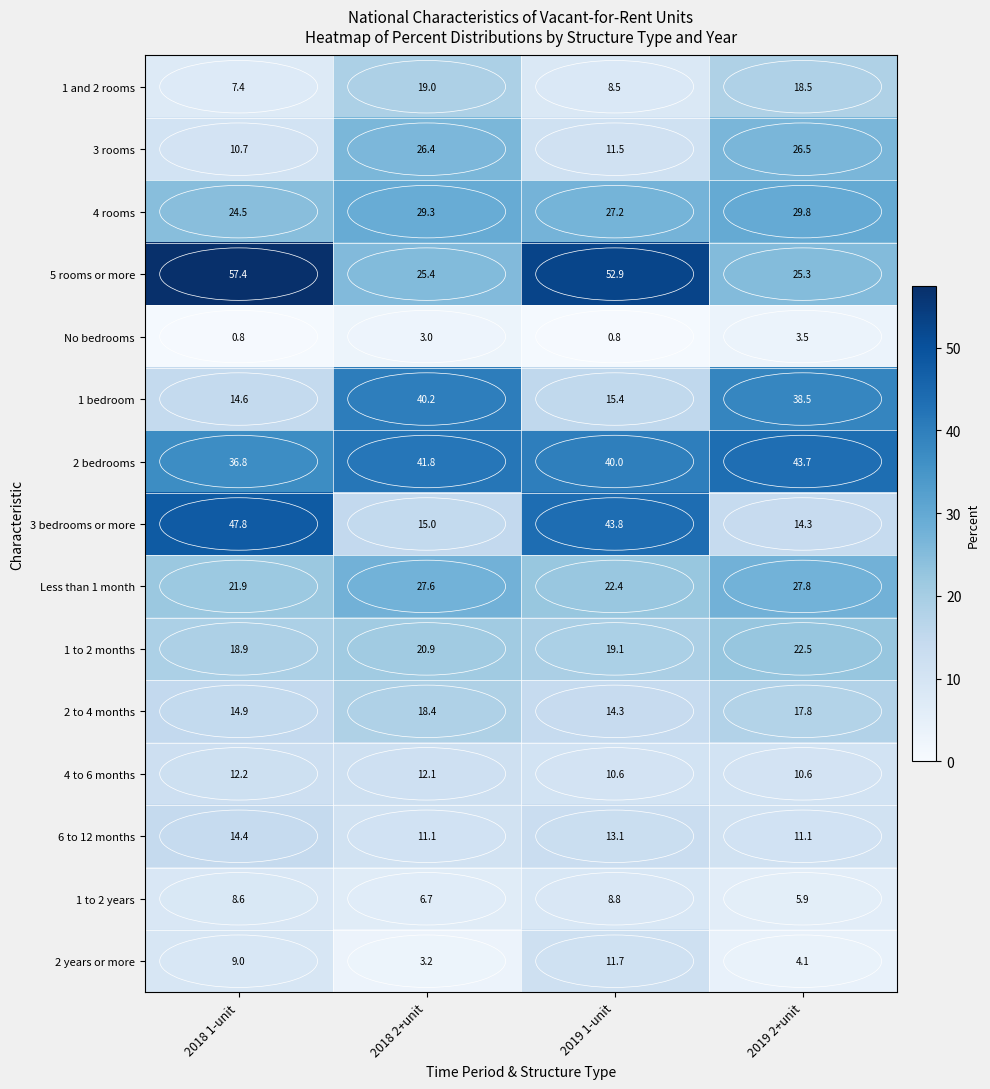

Which series changed the most between 2019 1-unit and 2019 2+unit?

3 bedrooms or more